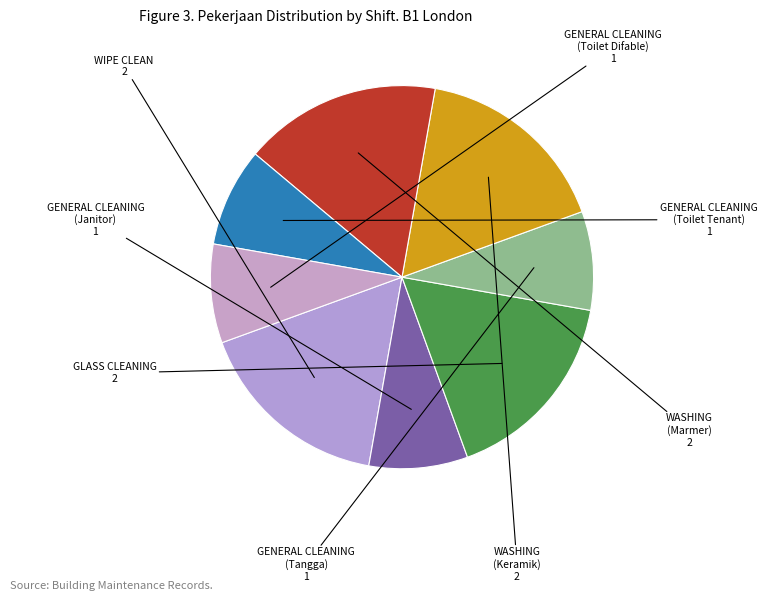

Is there any slice that represents more than half of the pie?

No